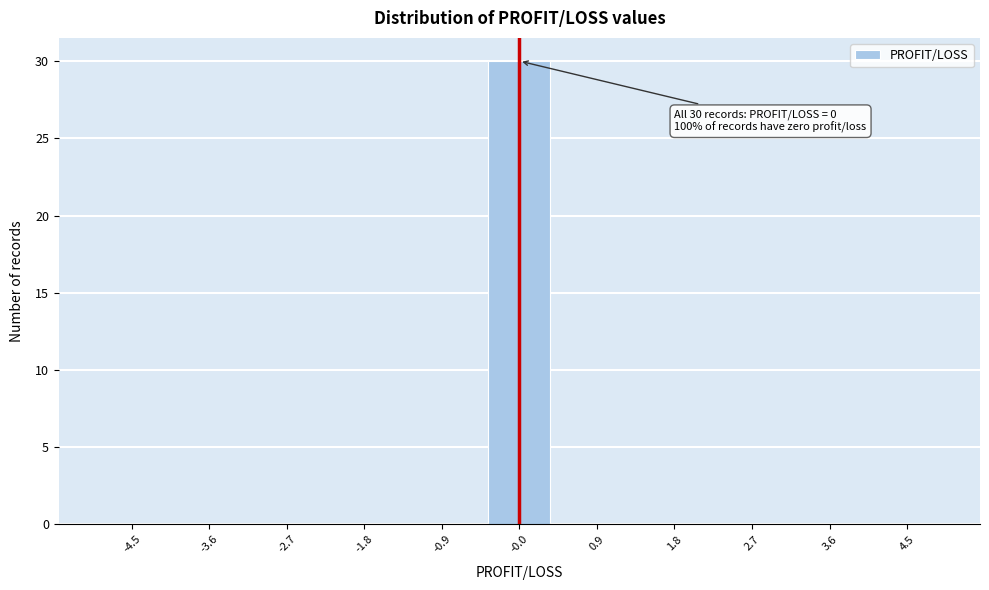

Reading left to right, extract all data points from this chart.

-4.5=0	-3.6=0	-2.7=0	-1.8=0	-0.9=0	-0.0=30	0.9=0	1.8=0	2.7=0	3.6=0	4.5=0